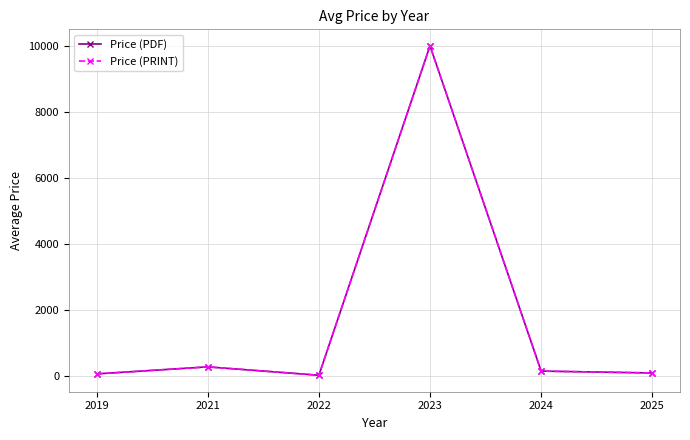

Where is Price (PRINT) nearest to the value 5010?

2021